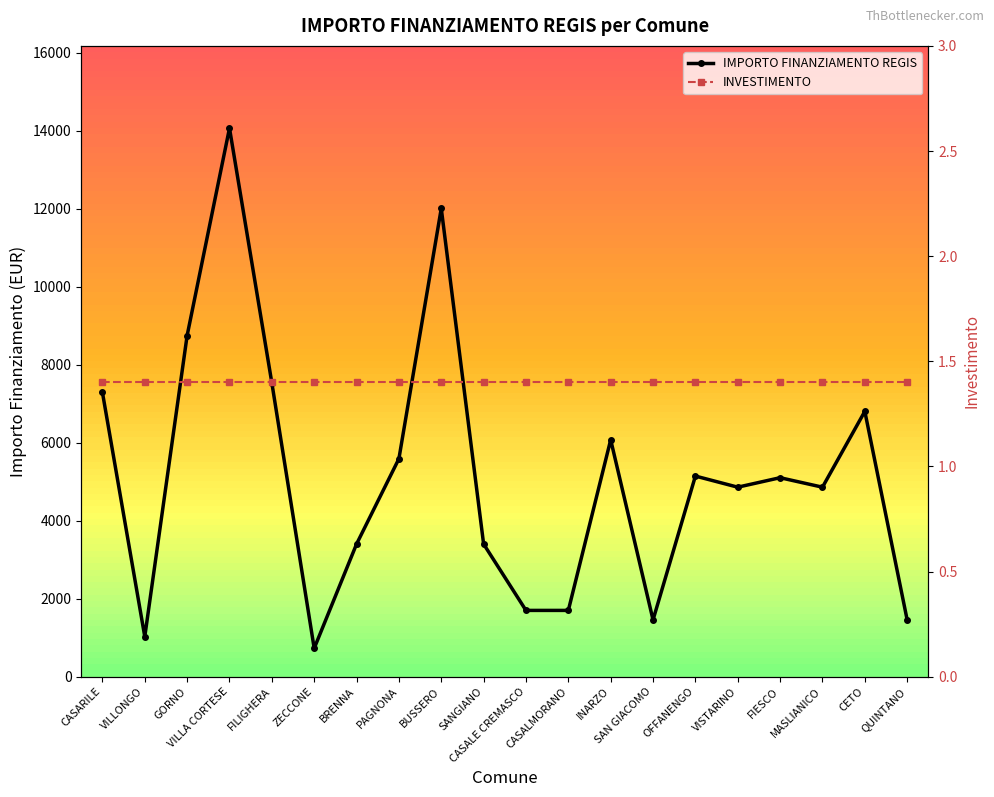

What is the difference between the IMPORTO FINANZIAMENTO REGIS values at MASLIANICO and BRENNA?

1458.0